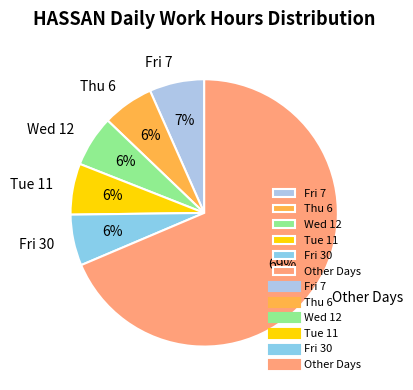

Is the sum of Wed 12 and Other Days greater than half?

Yes